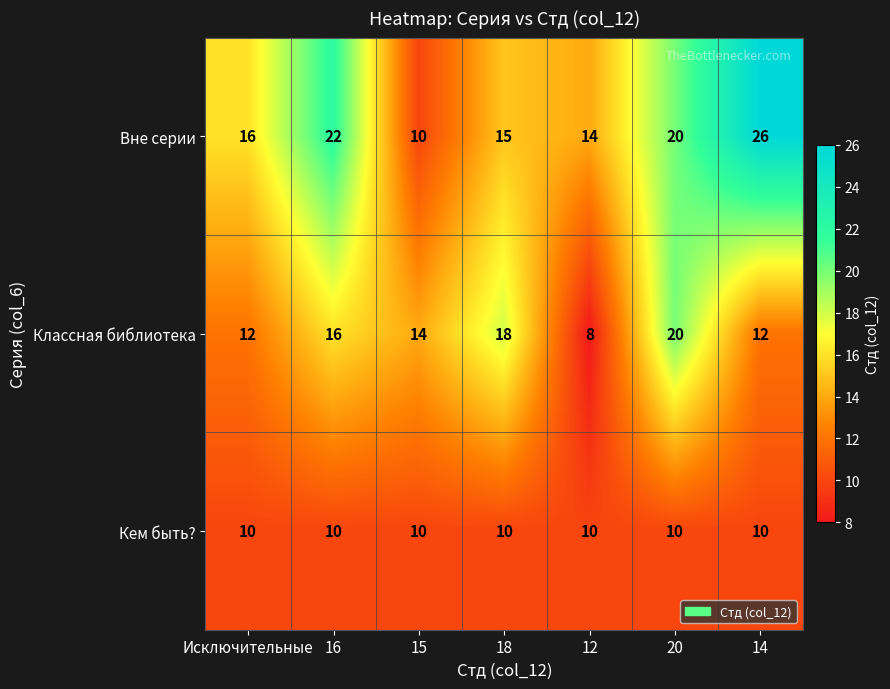

True or false: Кем быть? has a value of 10 at 12.

True